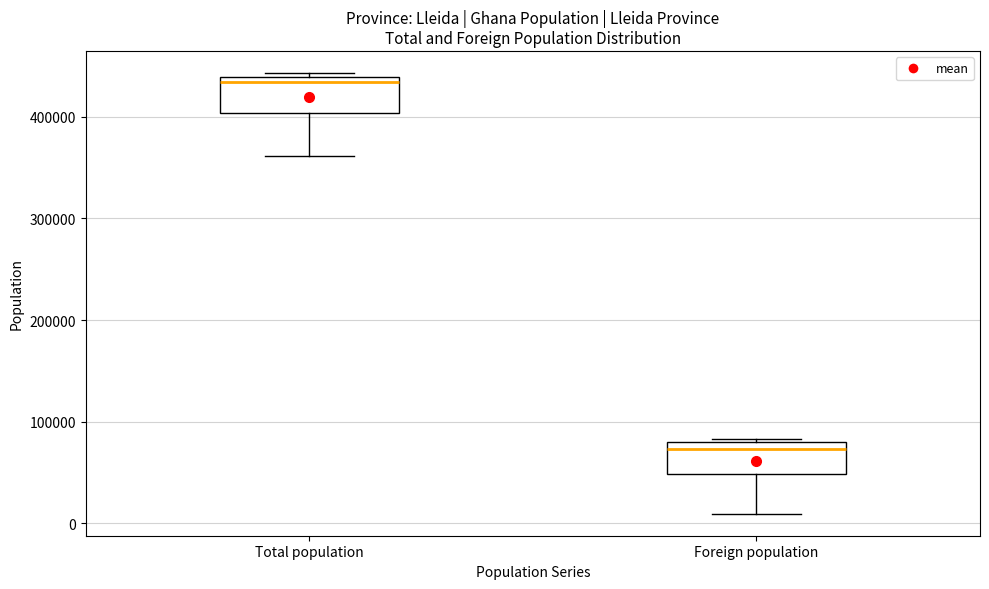

Which box has the lowest median line?

Foreign population